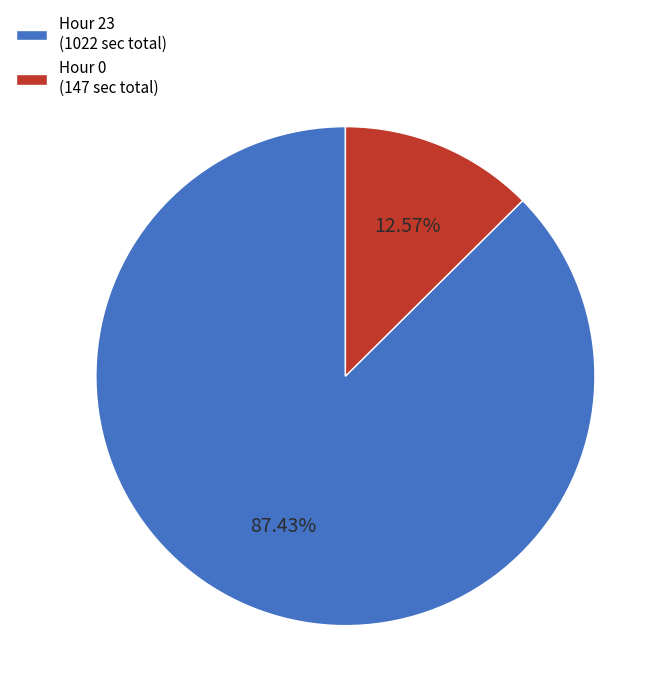

Count the number of slices in the pie.

2